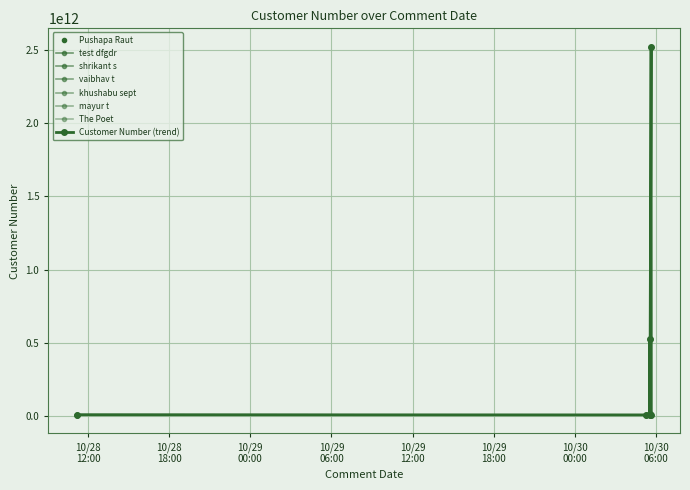

What is the greatest value displayed?

2523623623263